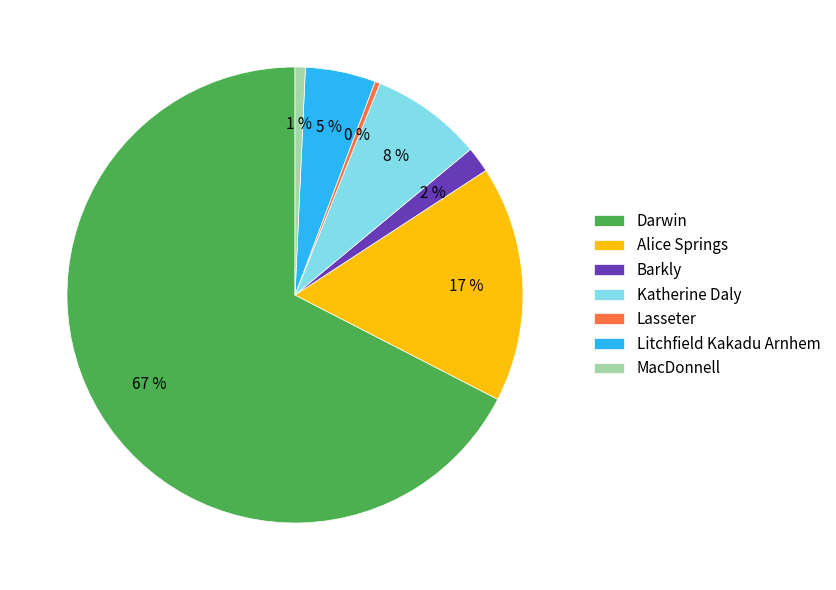

To the nearest percent, what portion does Barkly represent?

2%